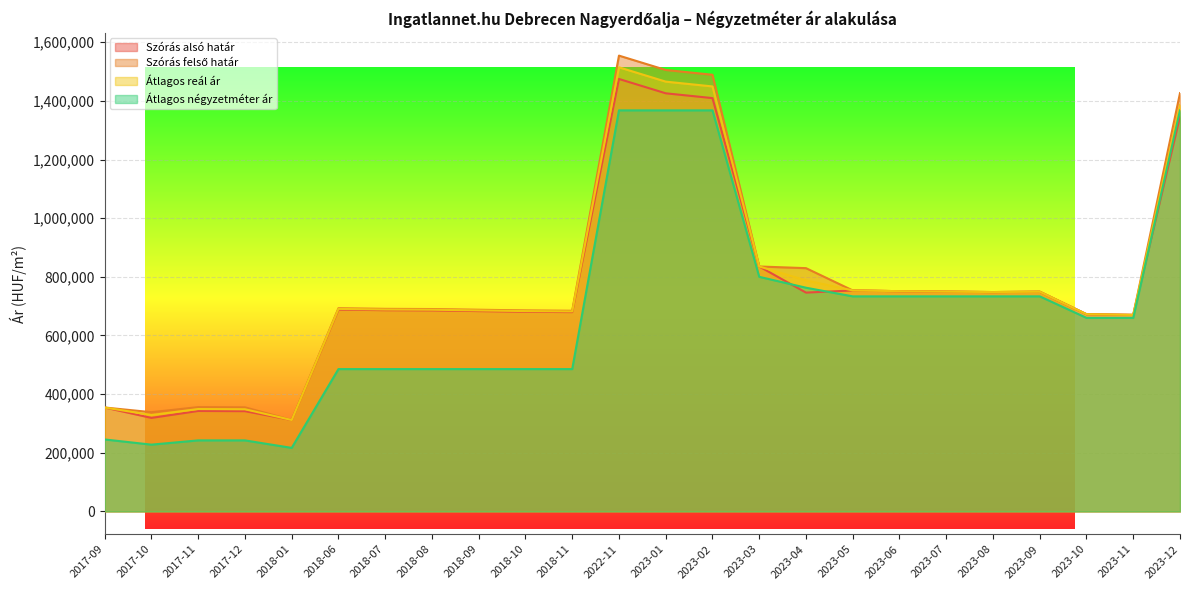

Where is Szórás felső határ nearest to the value 933004?

2023-03